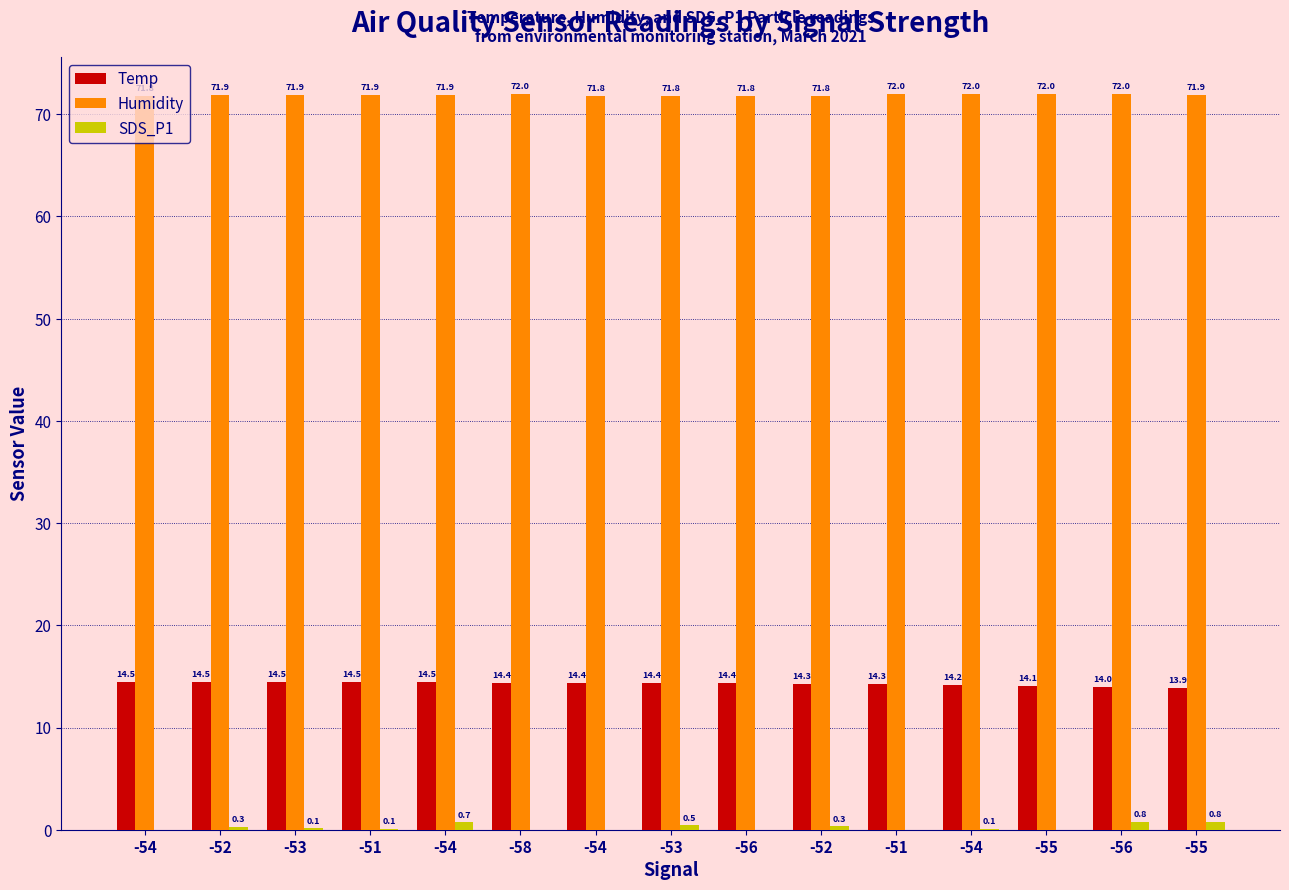

What are all the series names shown in the legend?

Temp, Humidity, SDS_P1